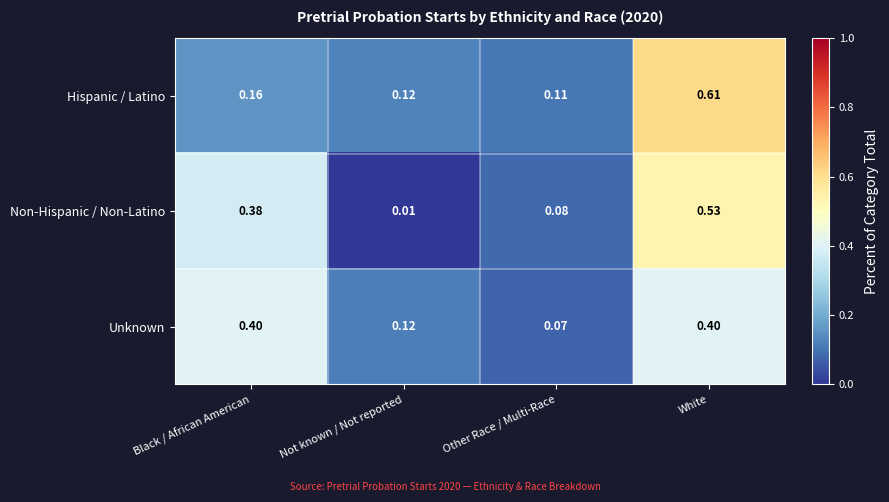

Which category has the highest value in the Non-Hispanic / Non-Latino series?

White